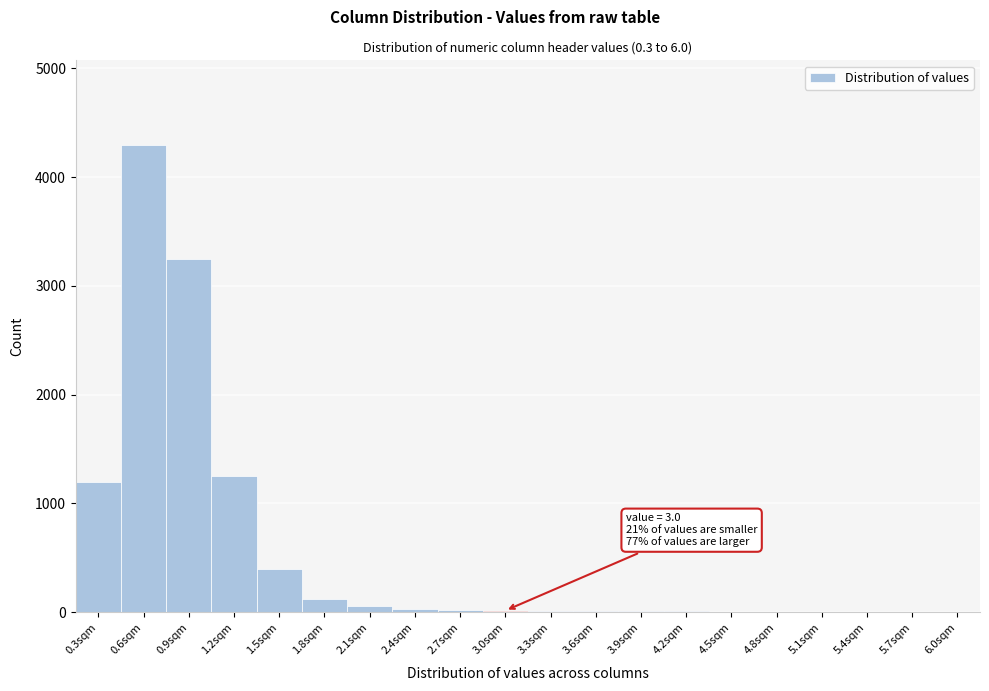

What is the sum of all values?

10707